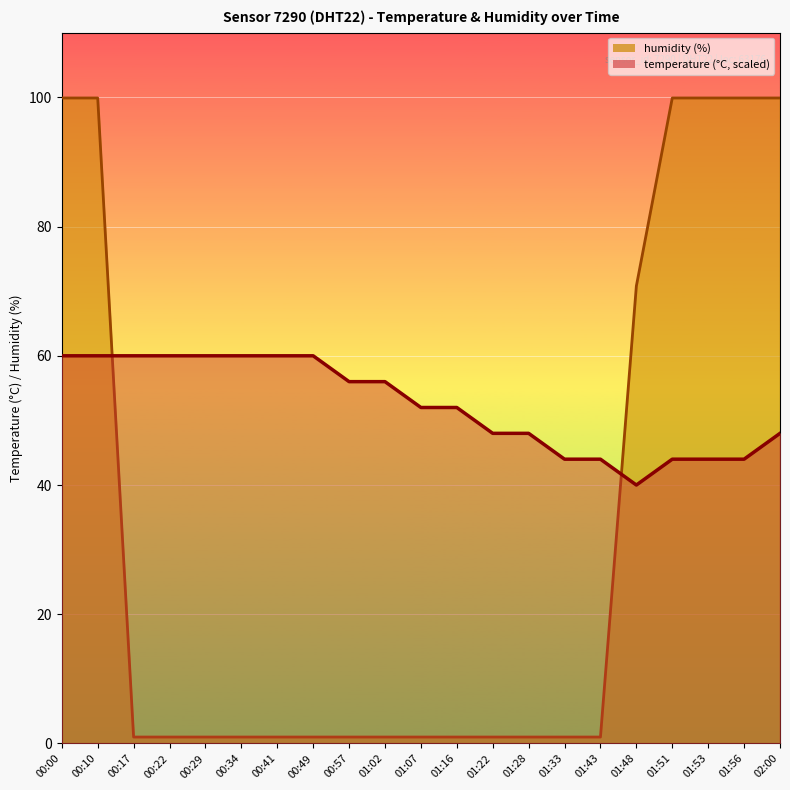

In temperature, how many points are lower than both neighbors (excluding endpoints)?

1